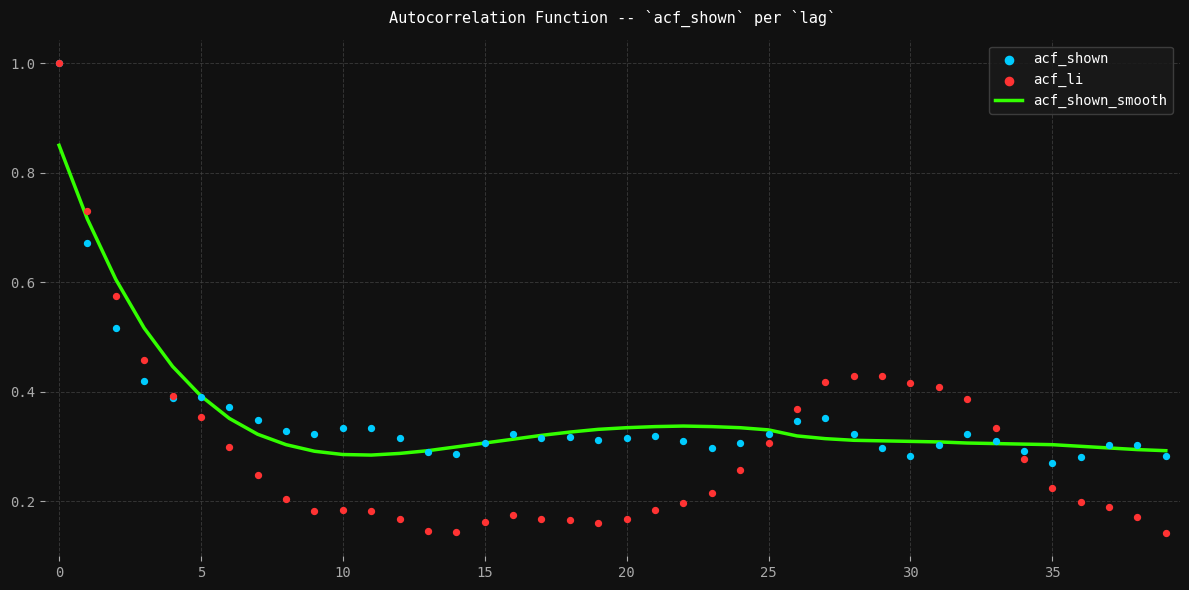

The acf_shown_smooth series shows 0.2 at 35. True or false?

False